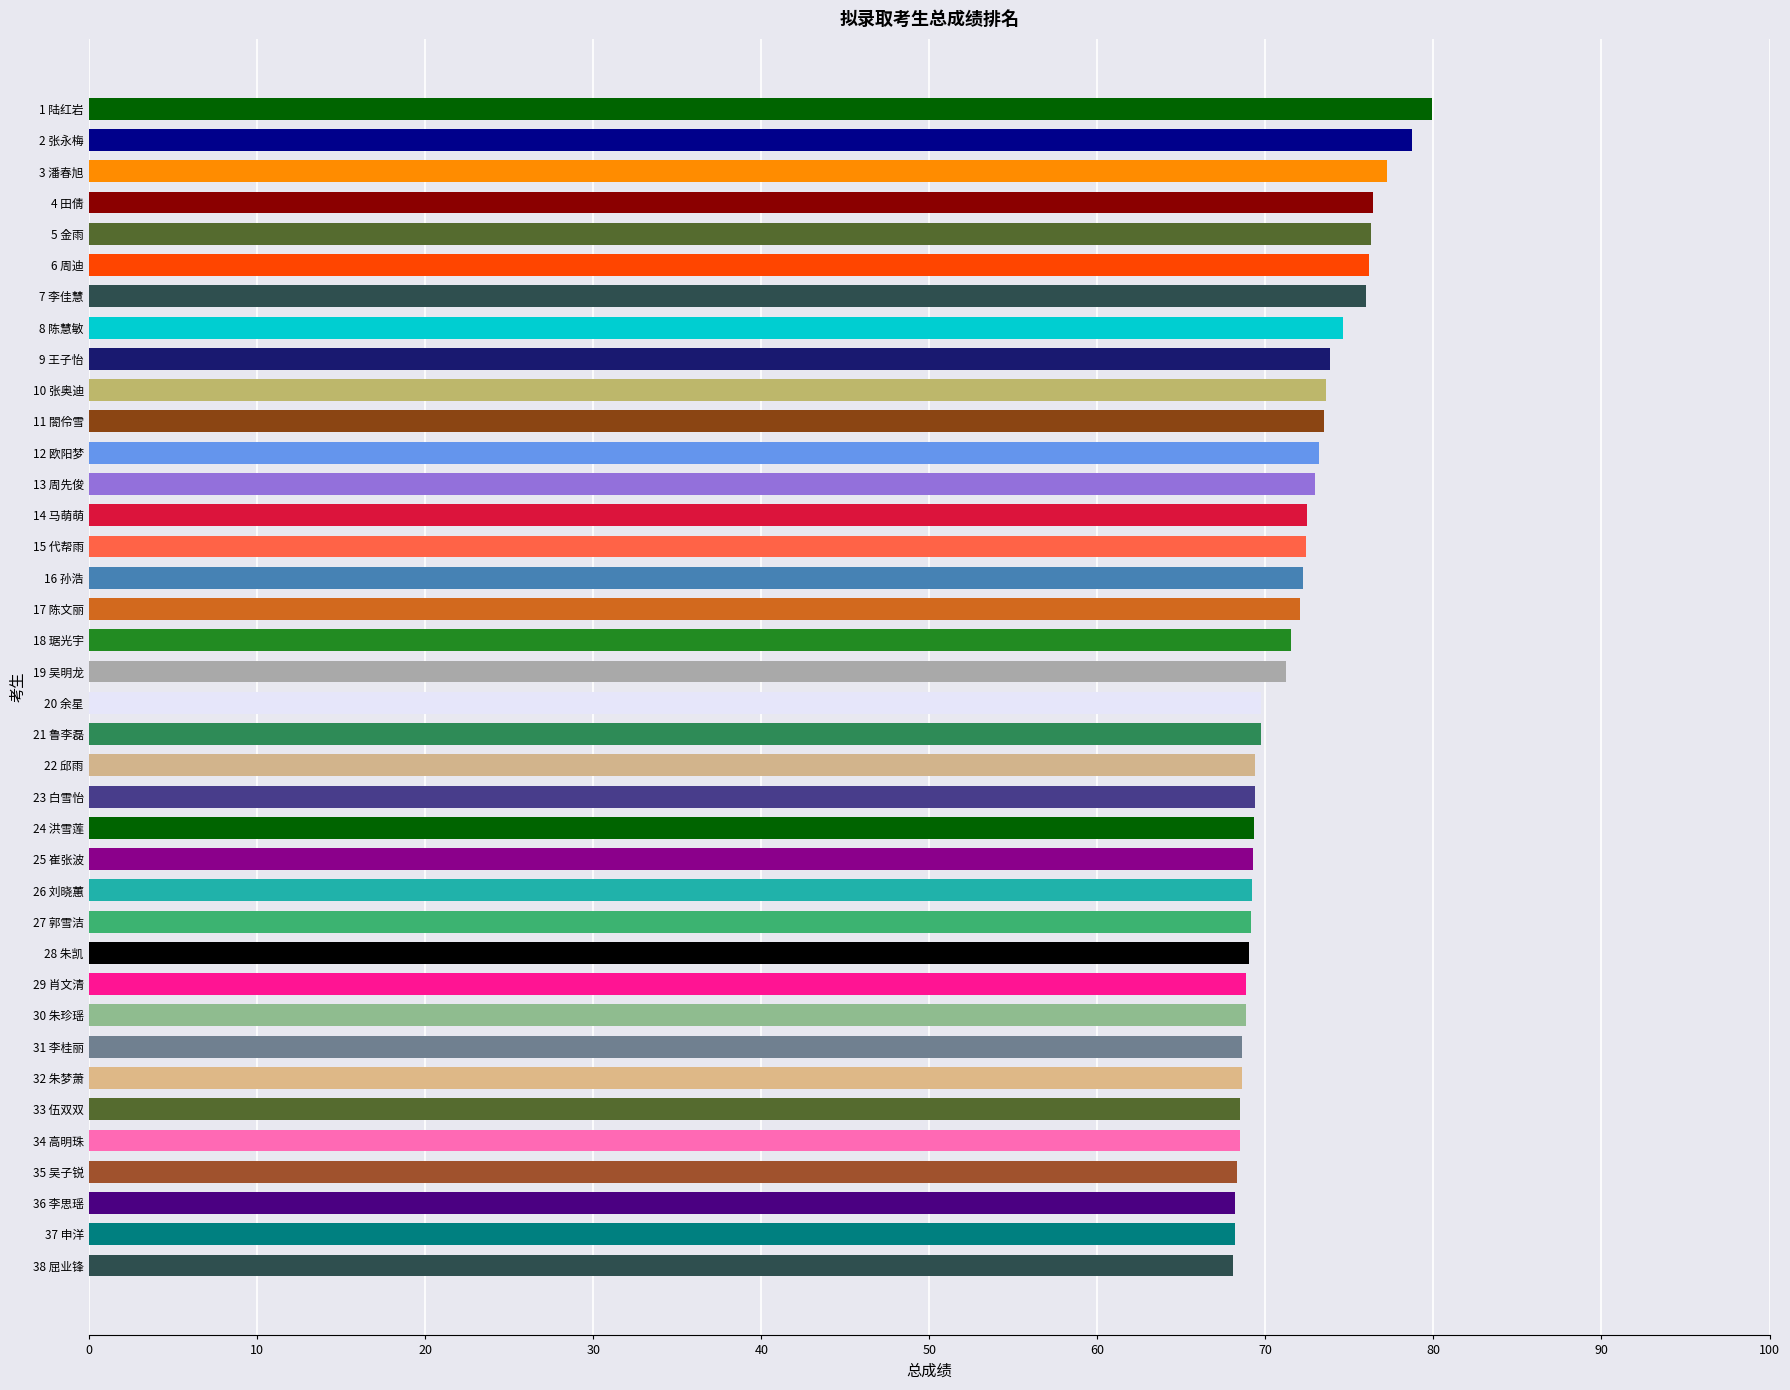

Are the bars horizontal?

Yes